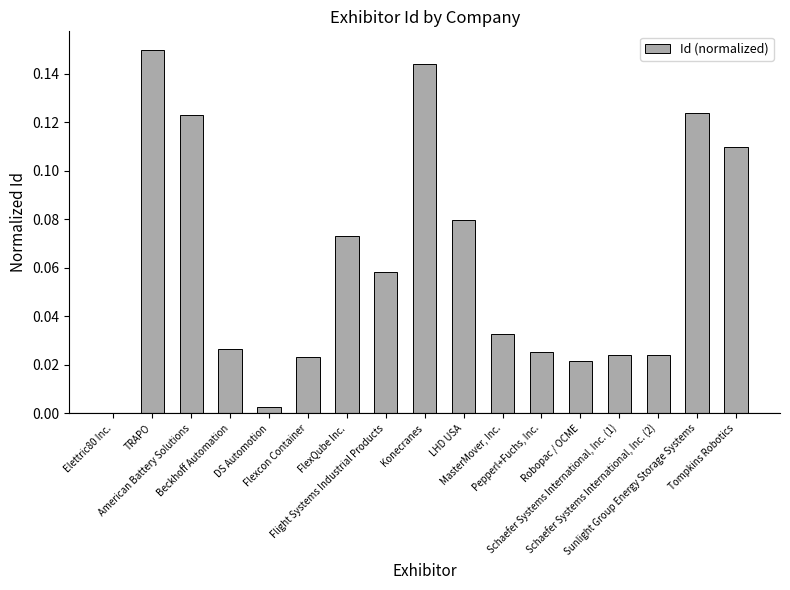

Are the bars grouped side by side (vs. stacked)?

No